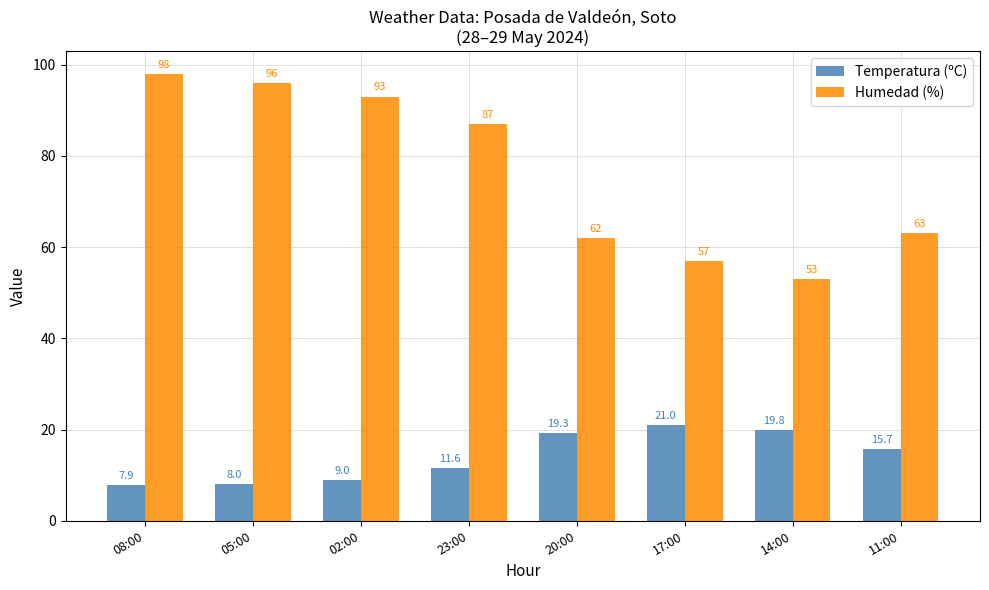

Between 17:00 and 11:00, which series saw the biggest shift?

Humedad (%)